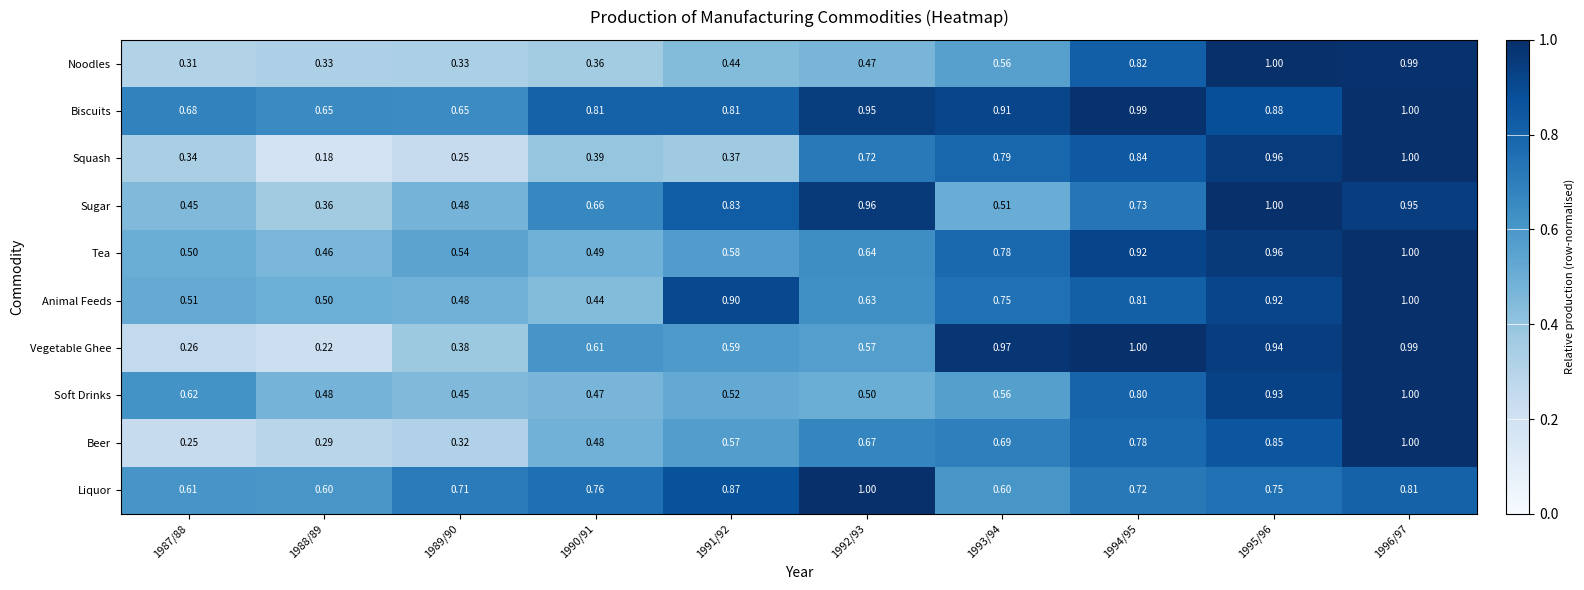

Which series has the largest total across all categories?

Biscuits